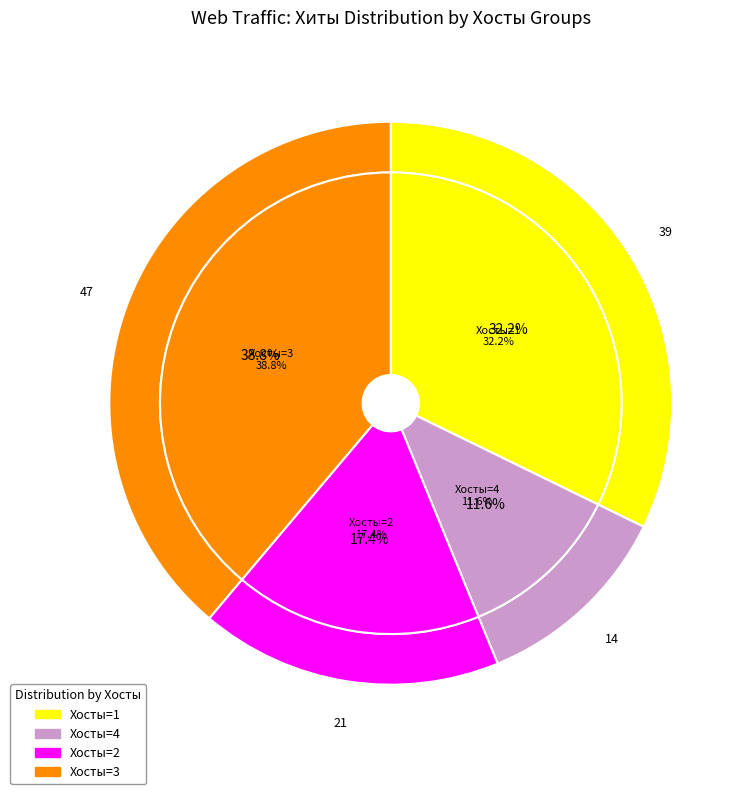

Is it true that 1 is 6% of the pie?

False